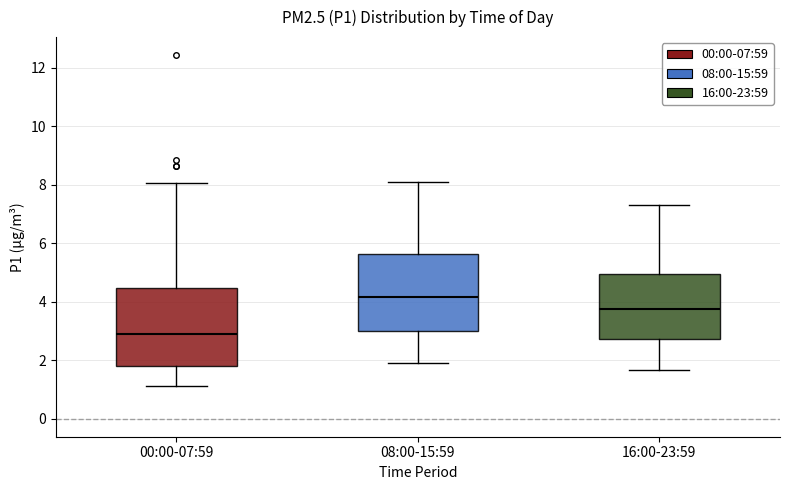

Reading left to right, transcribe this box plot: for each box, give where its median line is, the range the box spans, and where its two whiskers end, as read against the y-axis. The values are not printed on the chart, so give them approximately, as read against the axis.

00:00-07:59: median 2.8, box 1.8 to 4.4, whiskers 1.2 to 8.0
08:00-15:59: median 4.2, box 3.0 to 5.6, whiskers 2.0 to 8.2
16:00-23:59: median 3.8, box 2.8 to 5.0, whiskers 1.6 to 7.4